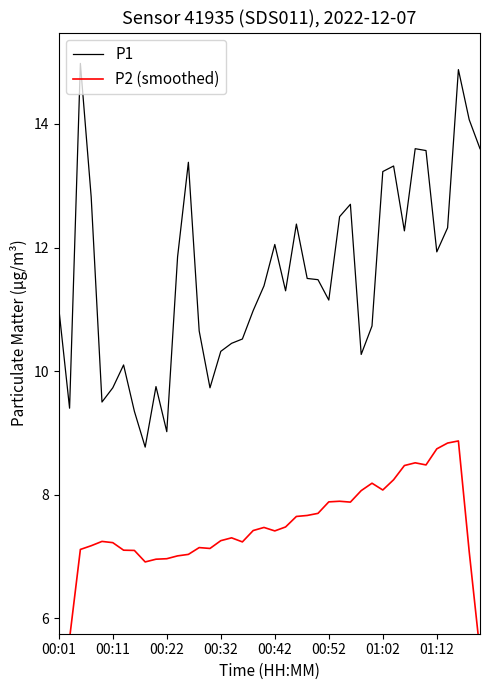

True or false: P2 (smoothed) and P1 intersect in this chart.

False